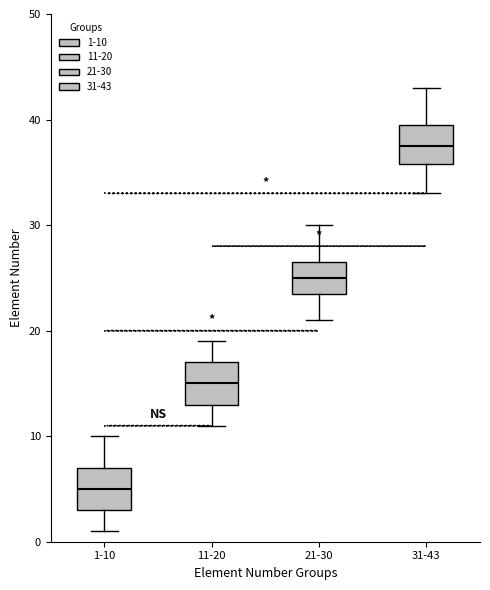

Reading left to right, transcribe this box plot: for each box, give where its median line is, the range the box spans, and where its two whiskers end, as read against the y-axis. The values are not printed on the chart, so give them approximately, as read against the axis.

1-10: median 5, box 3 to 7, whiskers 1 to 10
11-20: median 15, box 13 to 17, whiskers 11 to 19
21-30: median 25, box 24 to 27, whiskers 21 to 30
31-43: median 38, box 36 to 40, whiskers 33 to 43